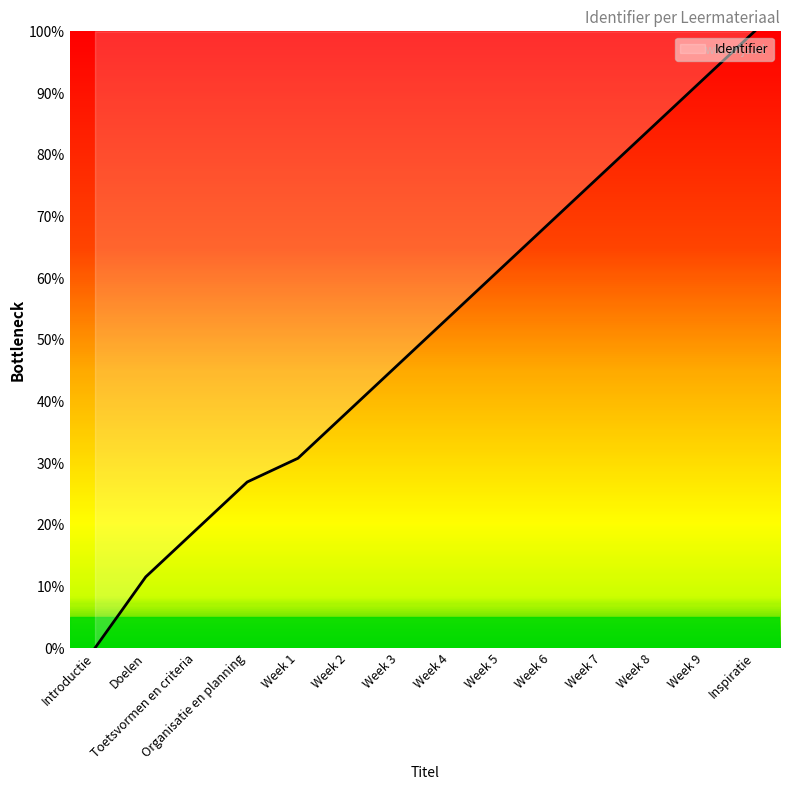

What is the greatest value displayed?

100.0